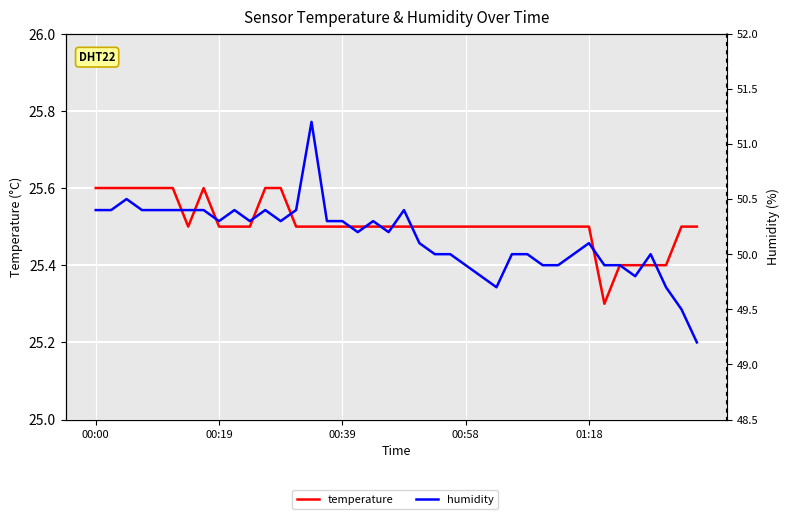

Where does the humidity series first go above 50?

00:00